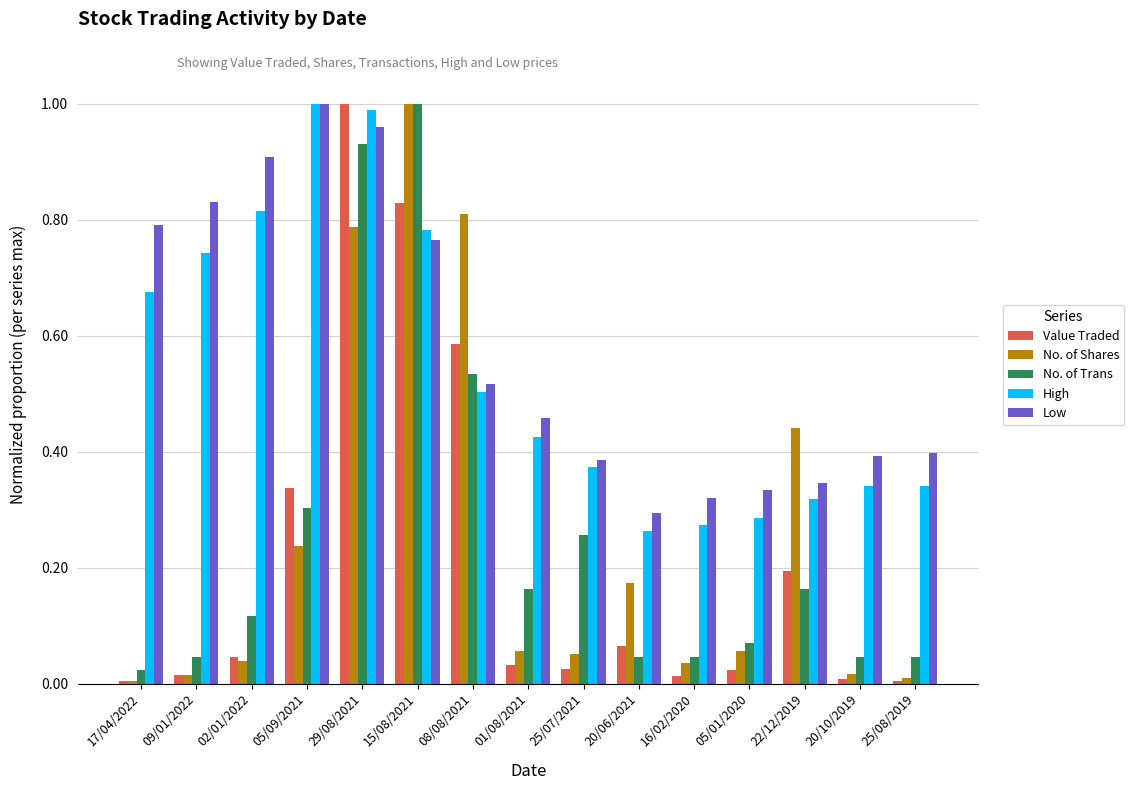

Which category has the lowest value in the No. of Trans series?

17/04/2022